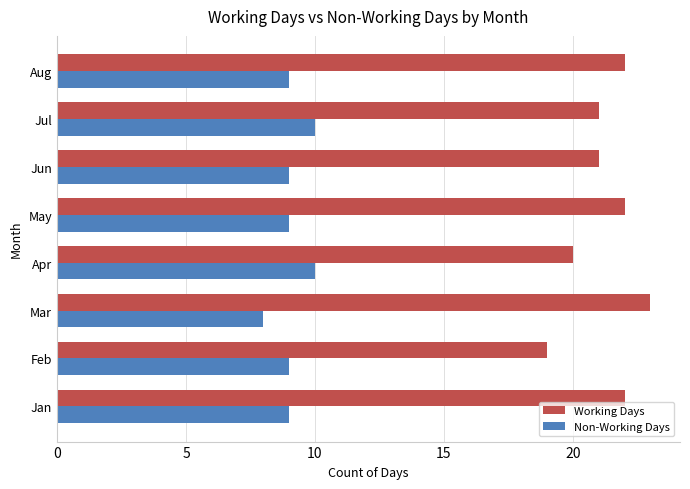

At which label does Working Days reach its minimum?

Feb